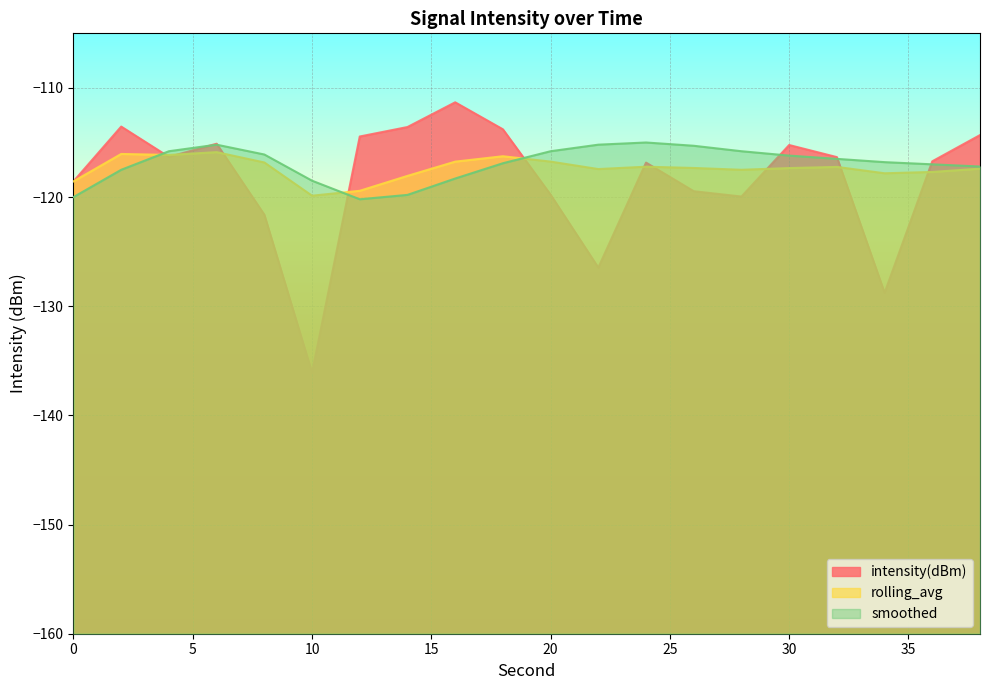

In intensity(dBm), how many points are higher than both neighbors (excluding endpoints)?

5